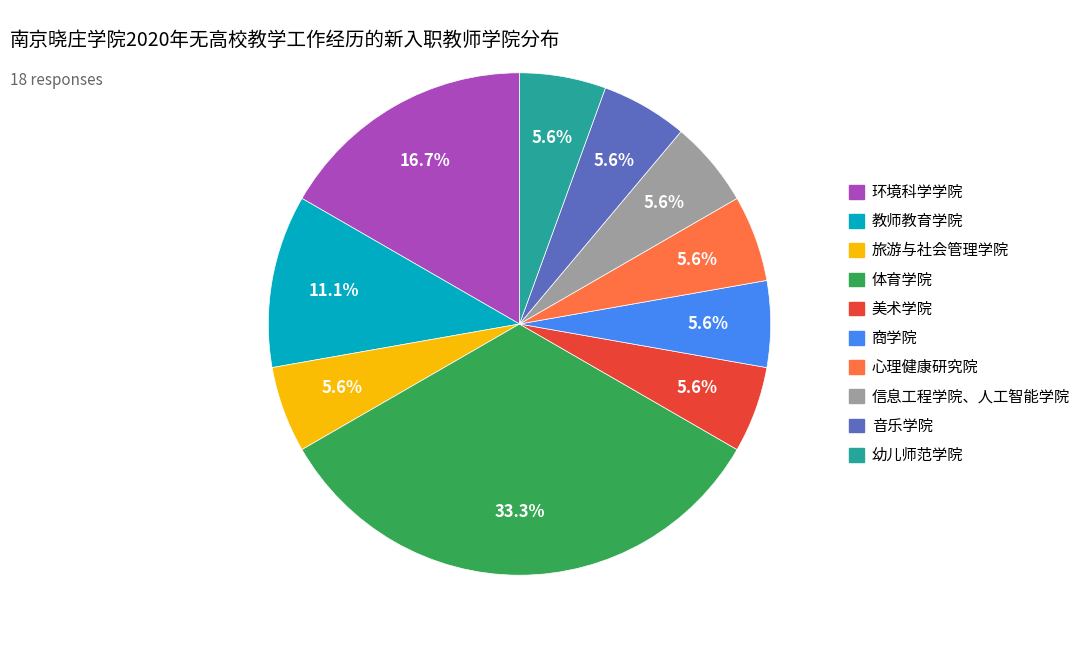

Does any single category account for the majority?

No